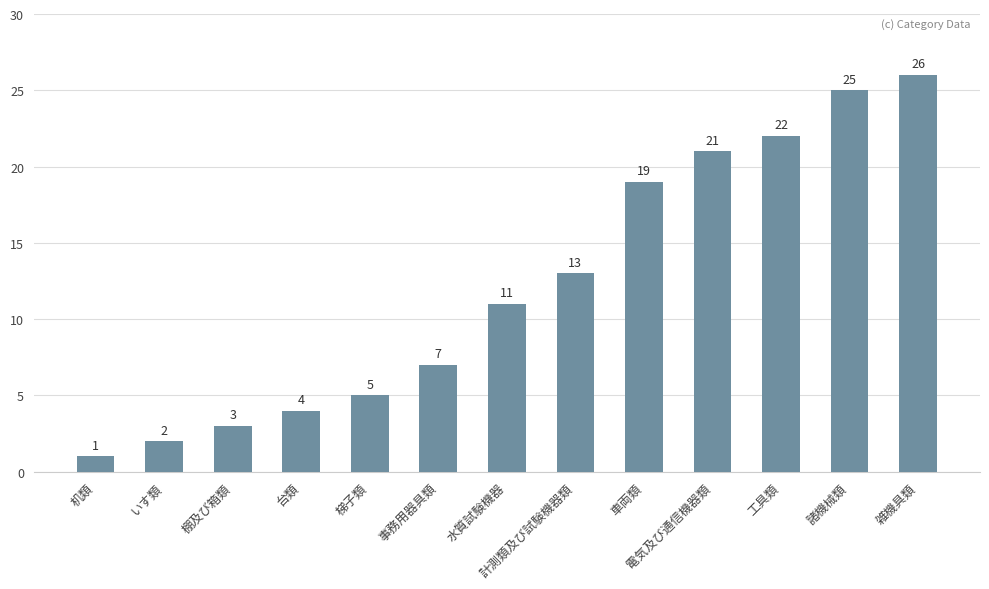

What value does the data have at 電気及び通信機器類, to the nearest 10?

20